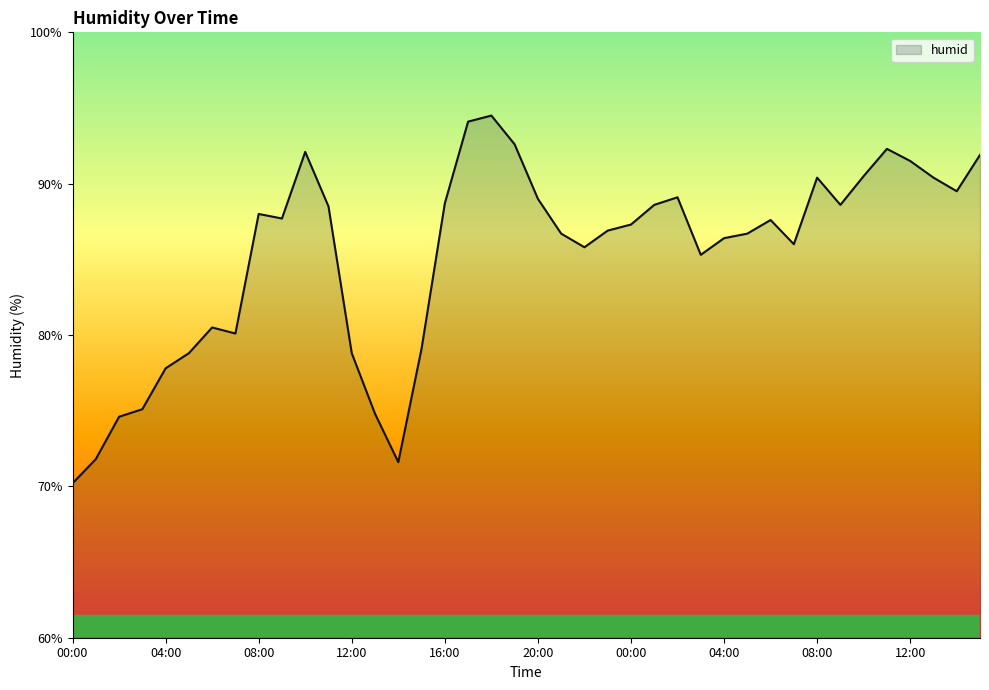

How many series are shown in this chart?

1